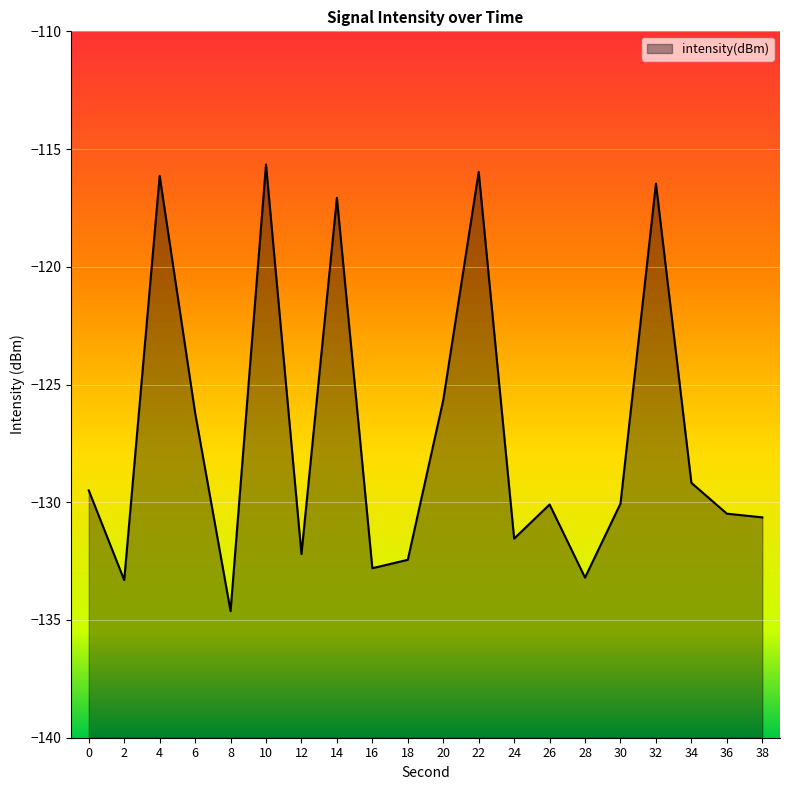

Is it true that the value at 20 is -205.6?

False